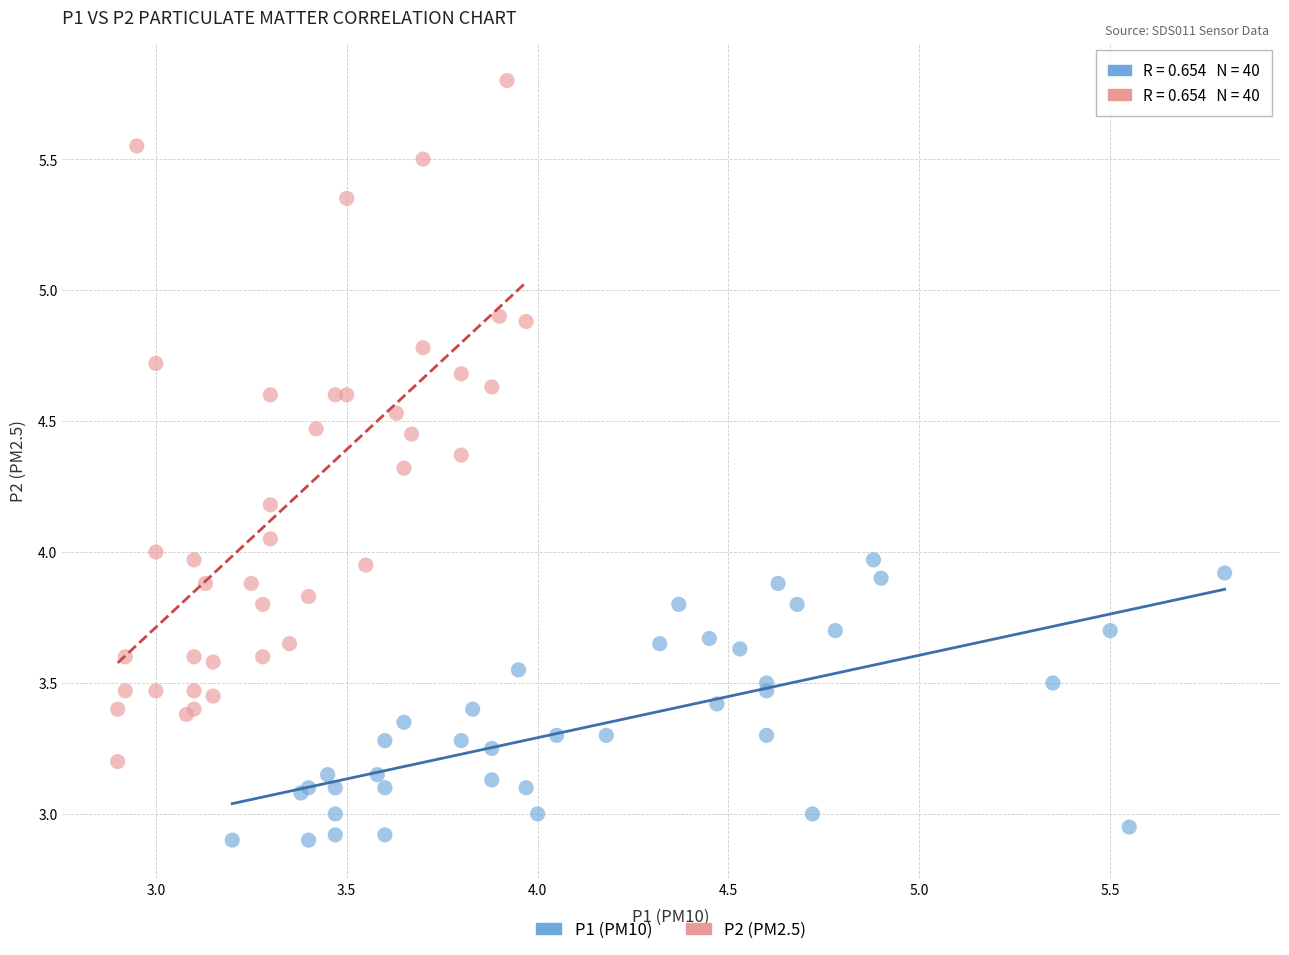

Which series reaches the minimum Y coordinate?

P1 (PM10)